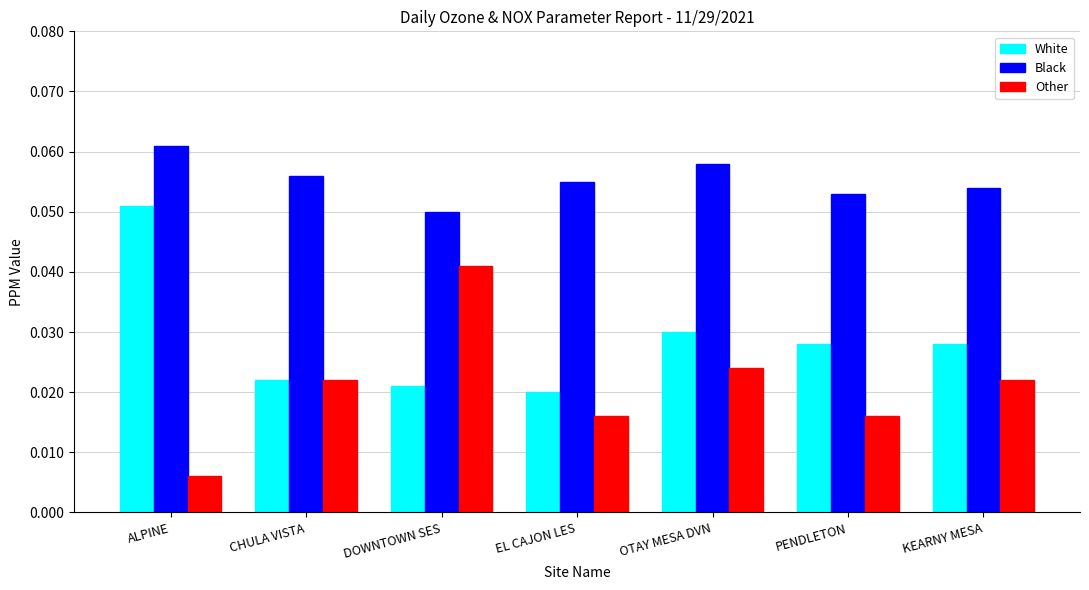

What is the label of the 3rd bar from the right?

OTAY MESA DVN